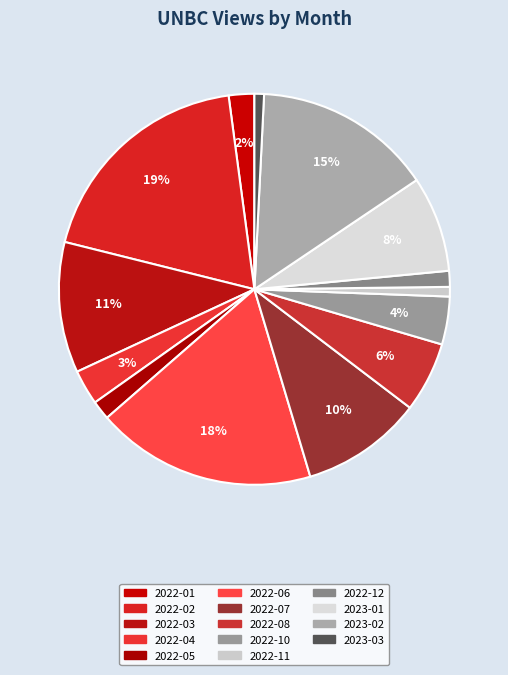

To the nearest percent, what portion does 2023-03 represent?

1%